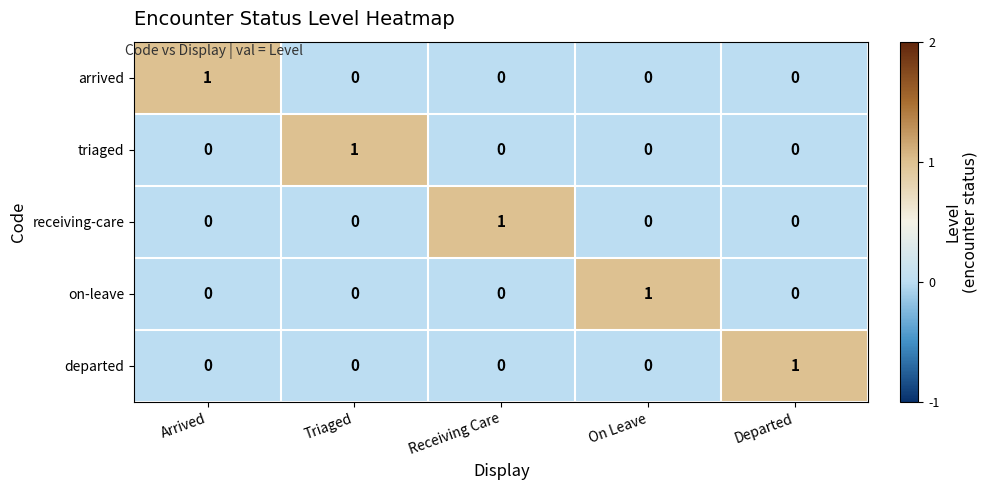

The receiving-care series shows -1 at On Leave. True or false?

False